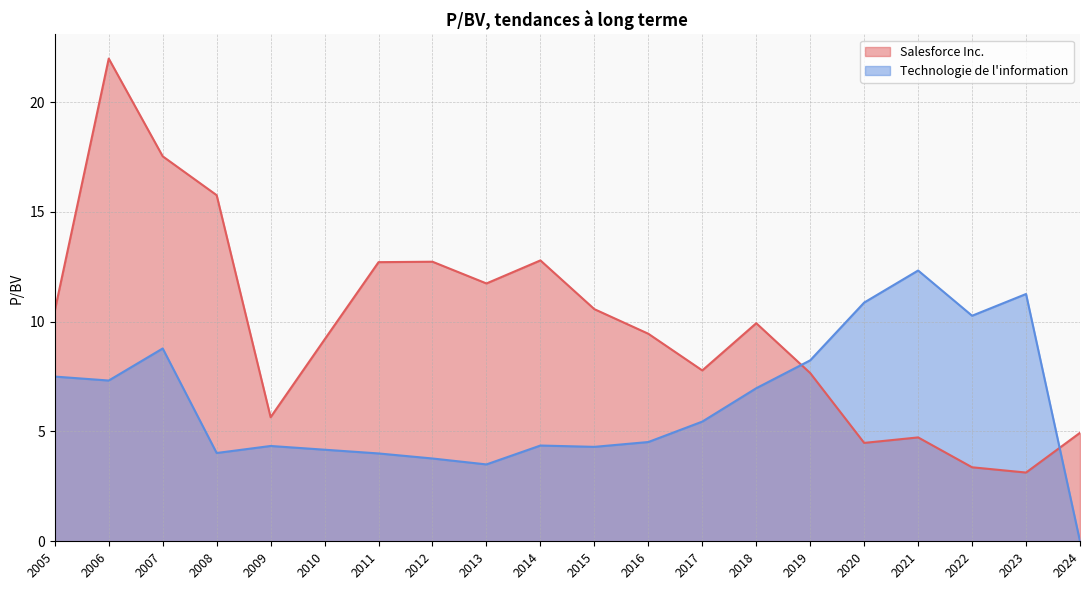

In Salesforce Inc., how many points are lower than both neighbors (excluding endpoints)?

5